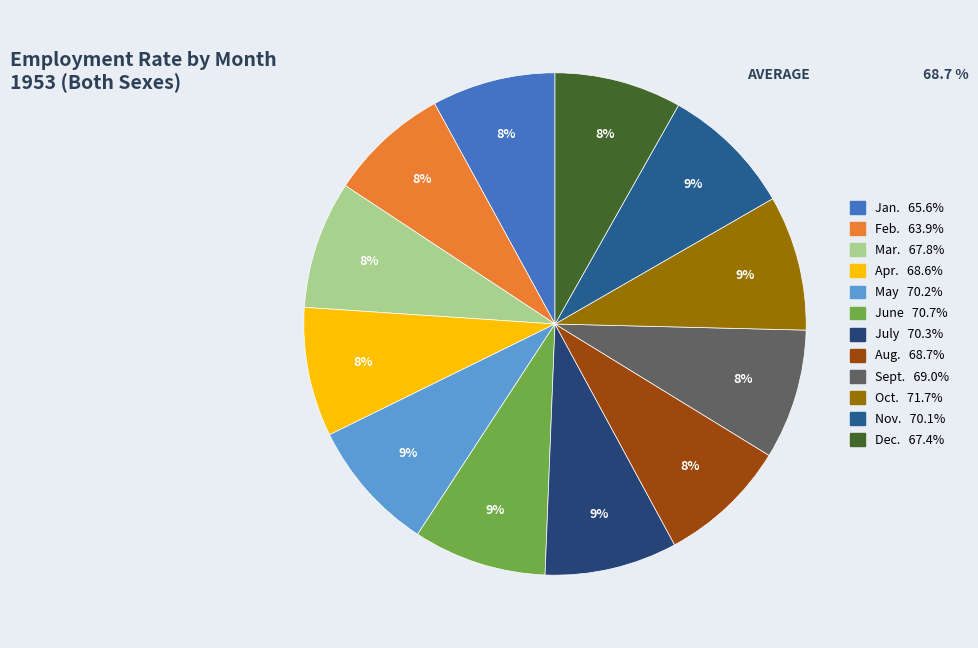

Is it true that Sept. is 23% of the pie?

False